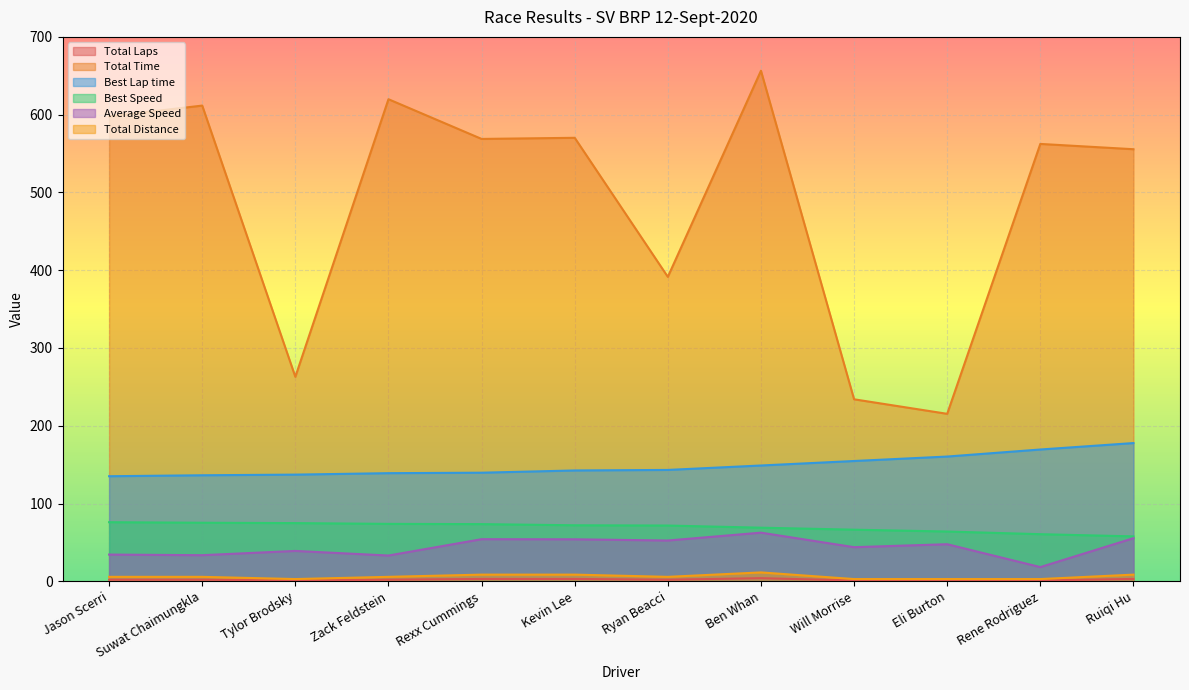

Reading left to right, extract all data points from this chart.

Total Laps: Jason Scerri=2.0	Suwat Chaimungkla=2.0	Tylor Brodsky=1.0	Zack Feldstein=2.0	Rexx Cummings=3.0	Kevin Lee=3.0	Ryan Beacci=2.0	Ben Whan=4.0	Will Morrise=1.0	Eli Burton=1.0	Rene Rodriguez=1.0	Ruiqi Hu=3.0
Total Time: Jason Scerri=597.7	Suwat Chaimungkla=611.7	Tylor Brodsky=262.9	Zack Feldstein=619.9	Rexx Cummings=568.8	Kevin Lee=570.2	Ryan Beacci=391.4	Ben Whan=656.5	Will Morrise=234.0	Eli Burton=215.3	Rene Rodriguez=562.4	Ruiqi Hu=555.6
Best Lap time: Jason Scerri=135.1	Suwat Chaimungkla=136.3	Tylor Brodsky=137.1	Zack Feldstein=139.0	Rexx Cummings=139.6	Kevin Lee=142.5	Ryan Beacci=143.2	Ben Whan=148.9	Will Morrise=154.7	Eli Burton=160.4	Rene Rodriguez=169.4	Ruiqi Hu=177.7
Best Speed: Jason Scerri=76.0	Suwat Chaimungkla=75.3	Tylor Brodsky=74.8	Zack Feldstein=73.8	Rexx Cummings=73.5	Kevin Lee=72.0	Ryan Beacci=71.7	Ben Whan=68.9	Will Morrise=66.3	Eli Burton=64.0	Rene Rodriguez=60.6	Ruiqi Hu=57.7
Average Speed: Jason Scerri=34.3	Suwat Chaimungkla=33.5	Tylor Brodsky=39.0	Zack Feldstein=33.1	Rexx Cummings=54.1	Kevin Lee=54.0	Ryan Beacci=52.4	Ben Whan=62.5	Will Morrise=43.8	Eli Burton=47.6	Rene Rodriguez=18.2	Ruiqi Hu=55.4
Total Distance: Jason Scerri=5.7	Suwat Chaimungkla=5.7	Tylor Brodsky=2.9	Zack Feldstein=5.7	Rexx Cummings=8.6	Kevin Lee=8.6	Ryan Beacci=5.7	Ben Whan=11.4	Will Morrise=2.9	Eli Burton=2.9	Rene Rodriguez=2.9	Ruiqi Hu=8.6